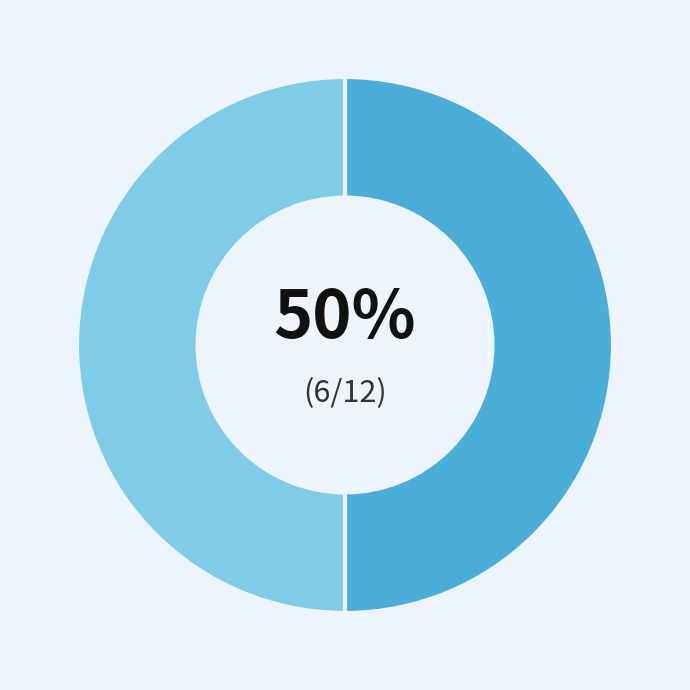

To the nearest percent, what is the average slice percentage?

50%